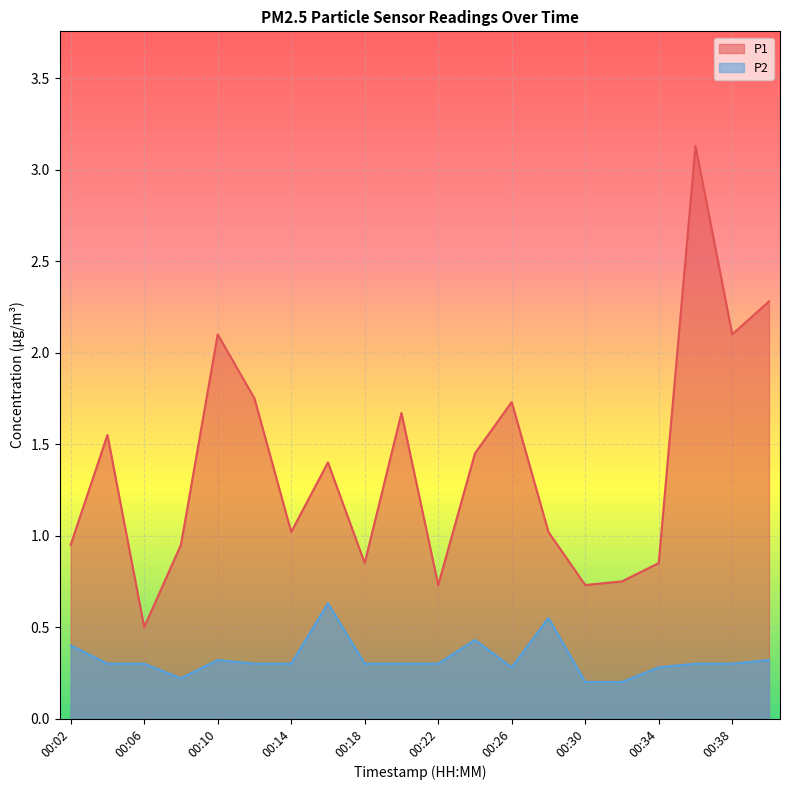

How many lines are shown in the chart?

2